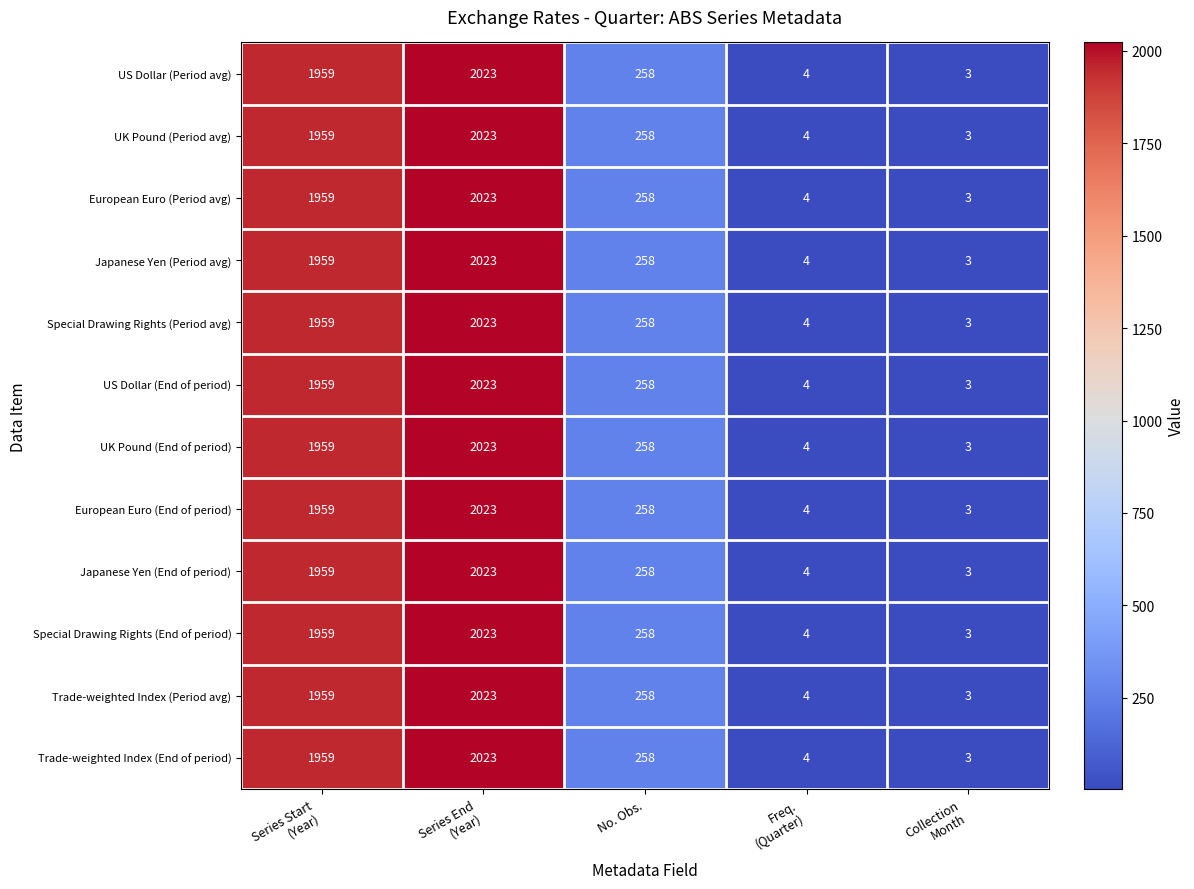

At how many categories does at least one series exceed 57?

3